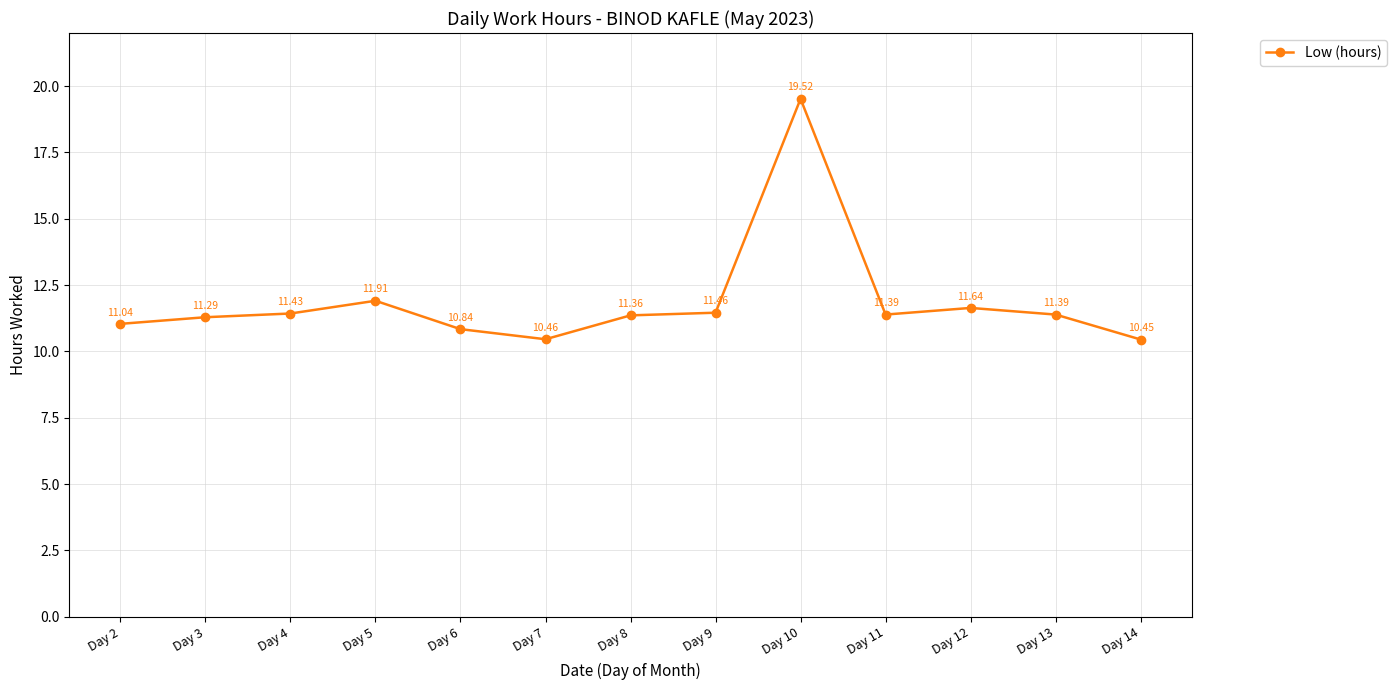

At which category does the data reach its first local peak?

Day 5